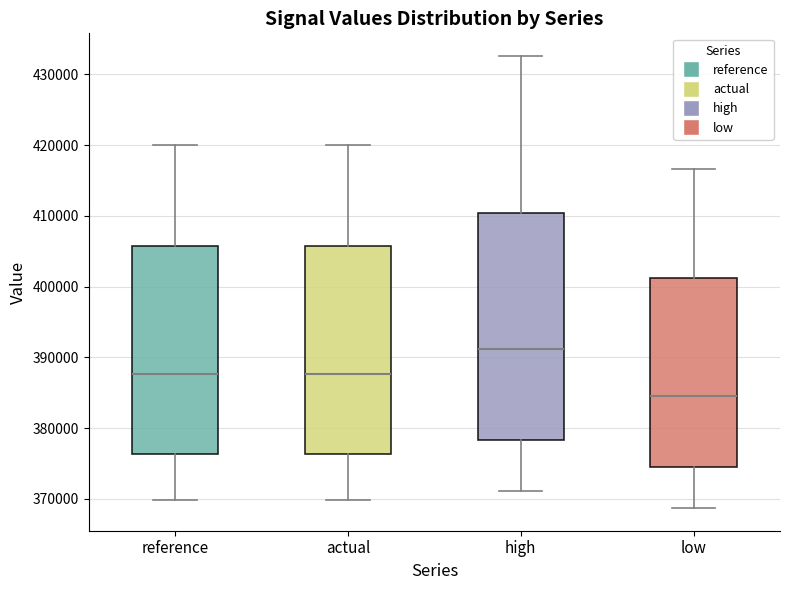

Reading left to right, transcribe this box plot: for each box, give where its median line is, the range the box spans, and where its two whiskers end, as read against the y-axis. The values are not printed on the chart, so give them approximately, as read against the axis.

reference: median 388000, box 376000 to 406000, whiskers 370000 to 420000
actual: median 388000, box 376000 to 406000, whiskers 370000 to 420000
high: median 391000, box 378000 to 410000, whiskers 371000 to 433000
low: median 385000, box 374000 to 401000, whiskers 369000 to 417000